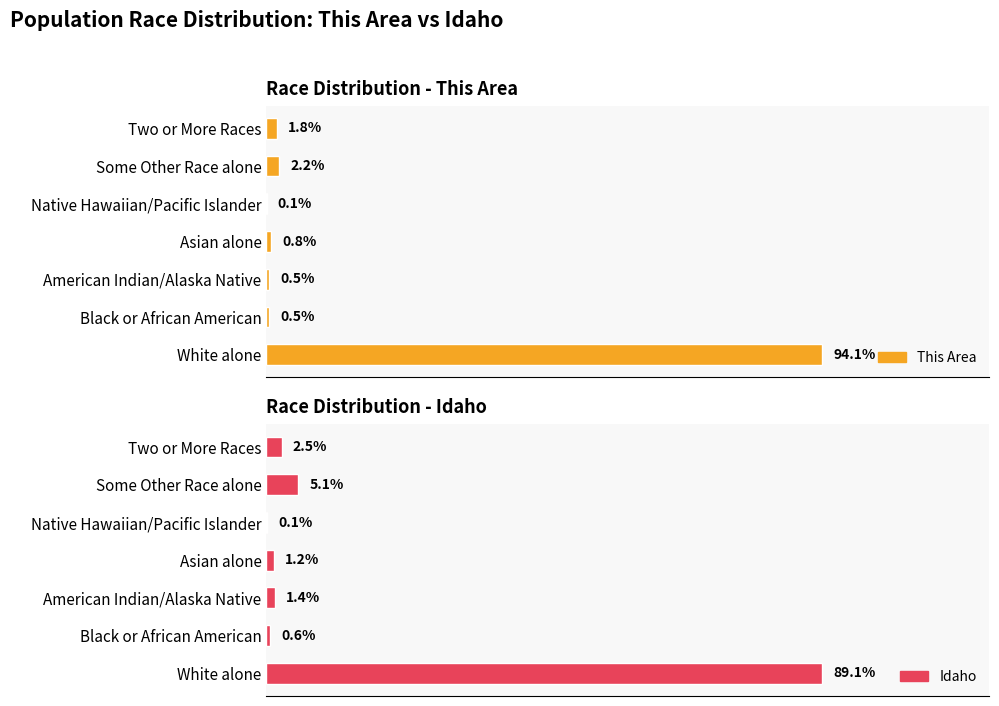

The value of This Area at White alone is 94.1. True or false?

True